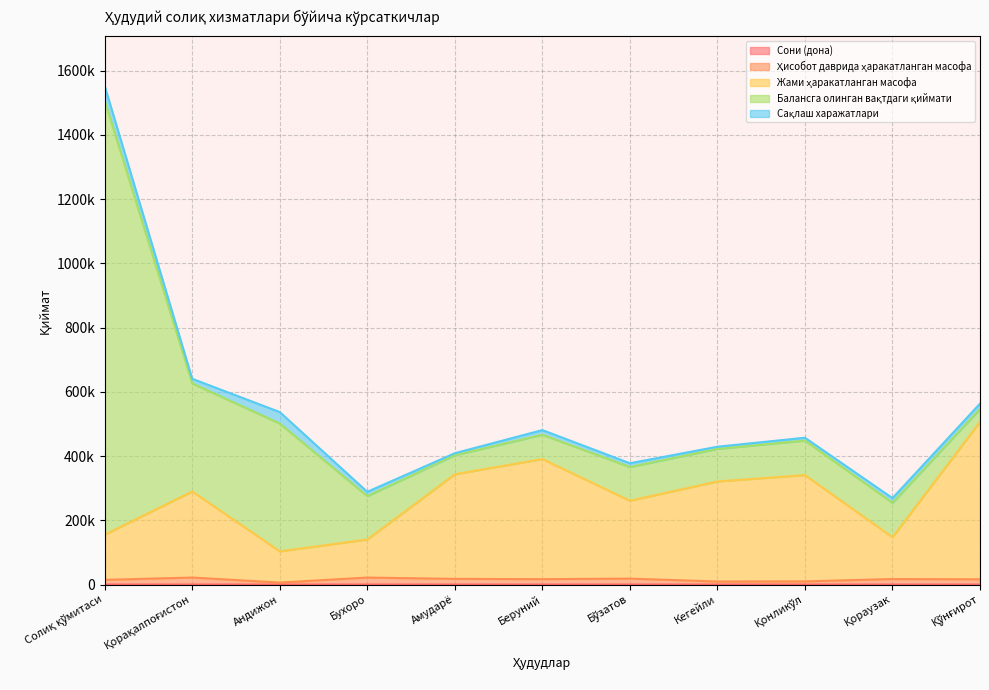

Does the chart have visible grid lines?

Yes